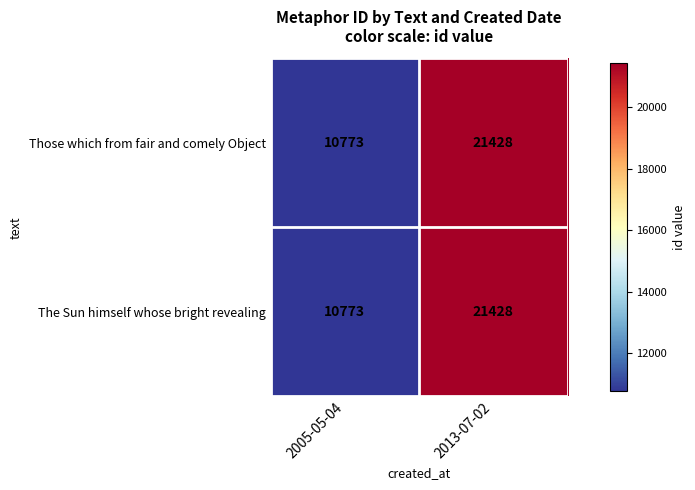

How many categories are shown in the chart?

2